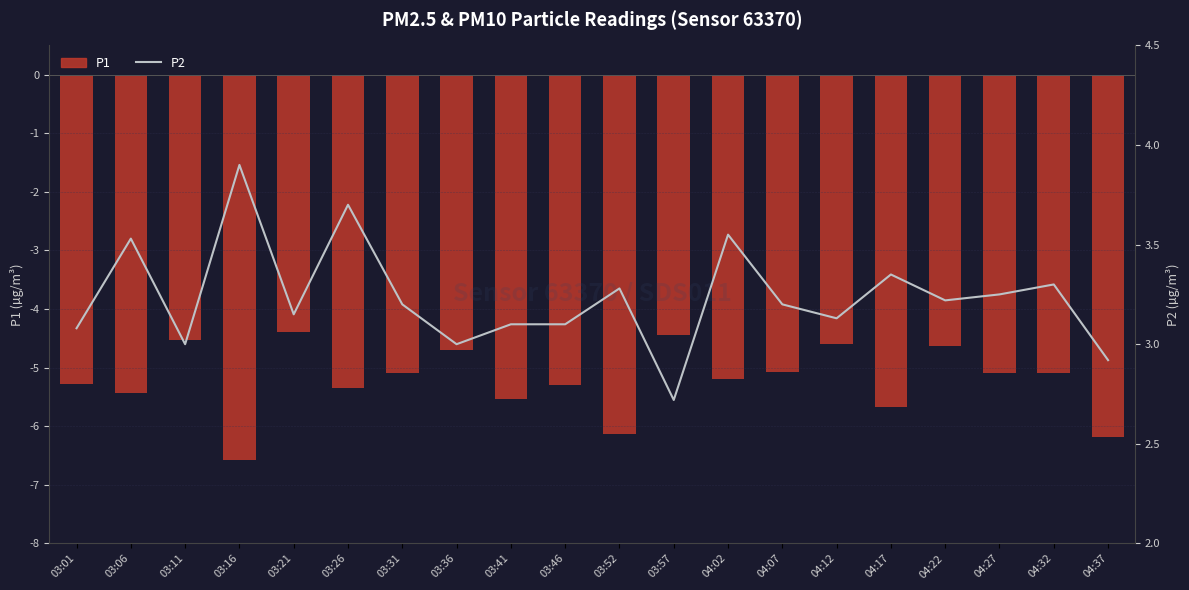

What is the approximate value of P2 at 03:41?

3.1